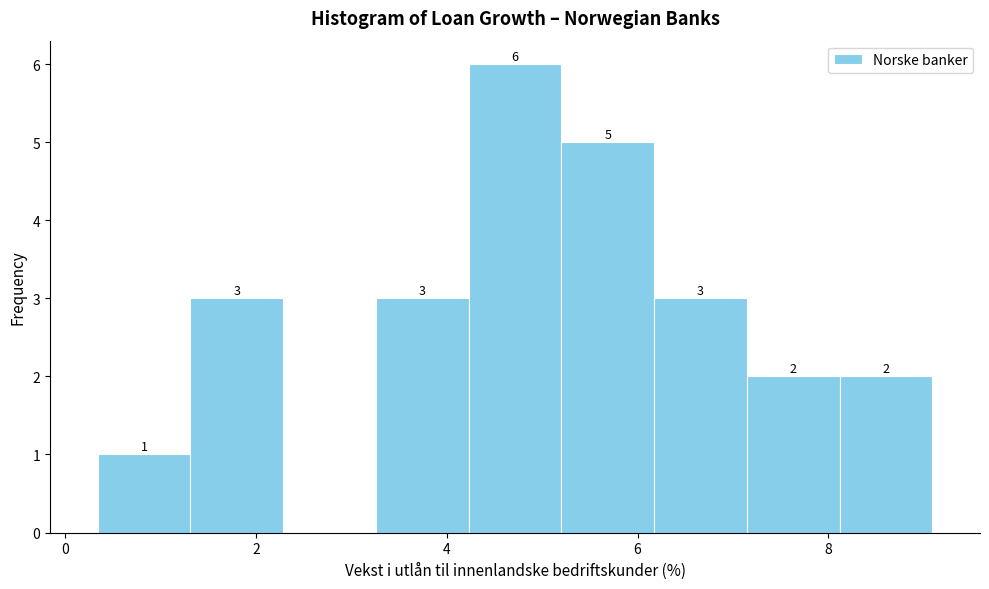

Which range on the x-axis has the tallest bar?

4.2 to 5.2